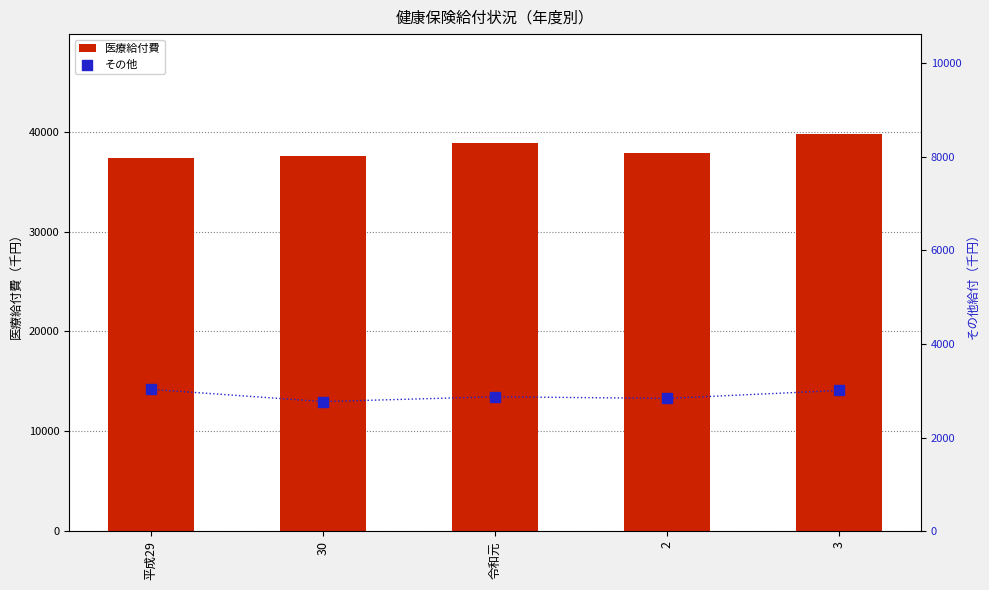

Which series has the largest Y range (max minus min)?

医療給付費